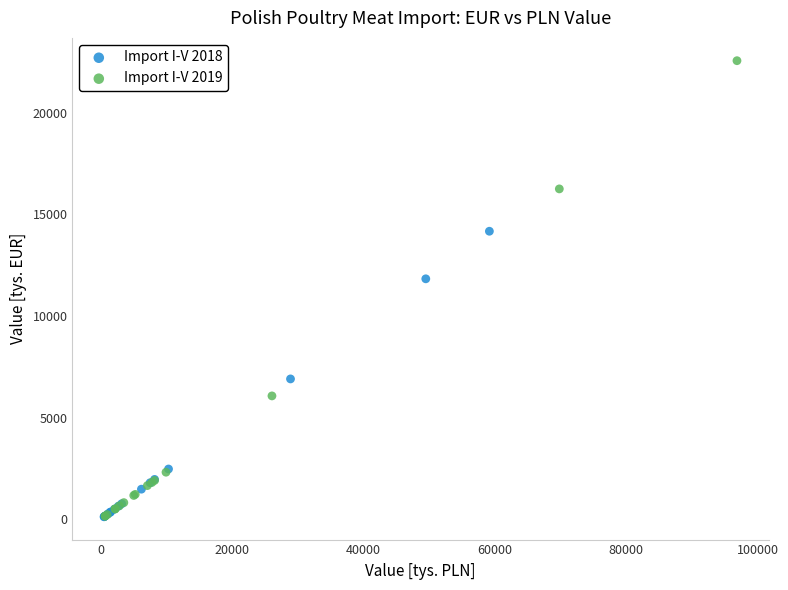

Which series has the widest spread of Y values?

Import I-V 2019